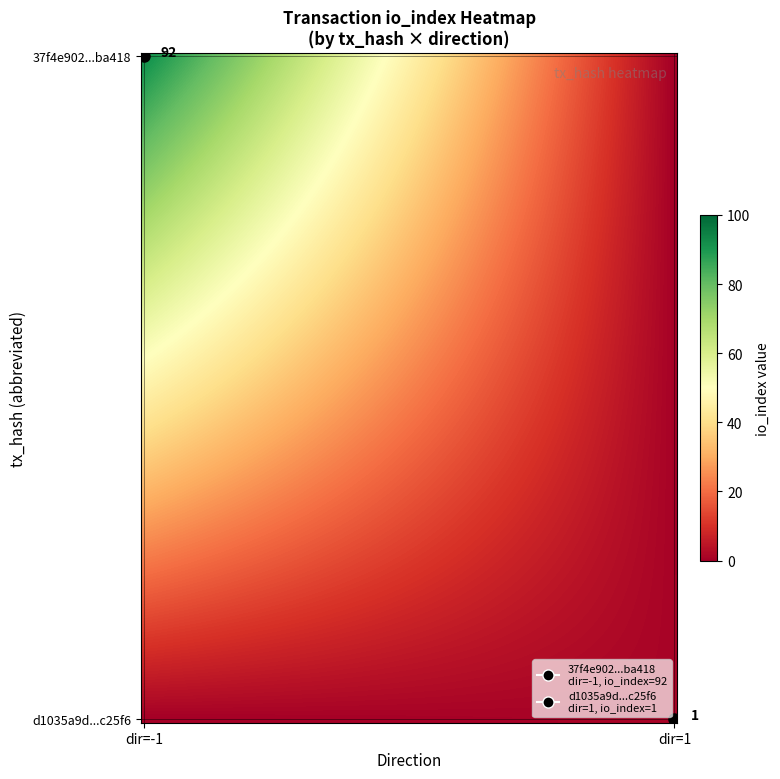

Count the number of categories in the chart.

2